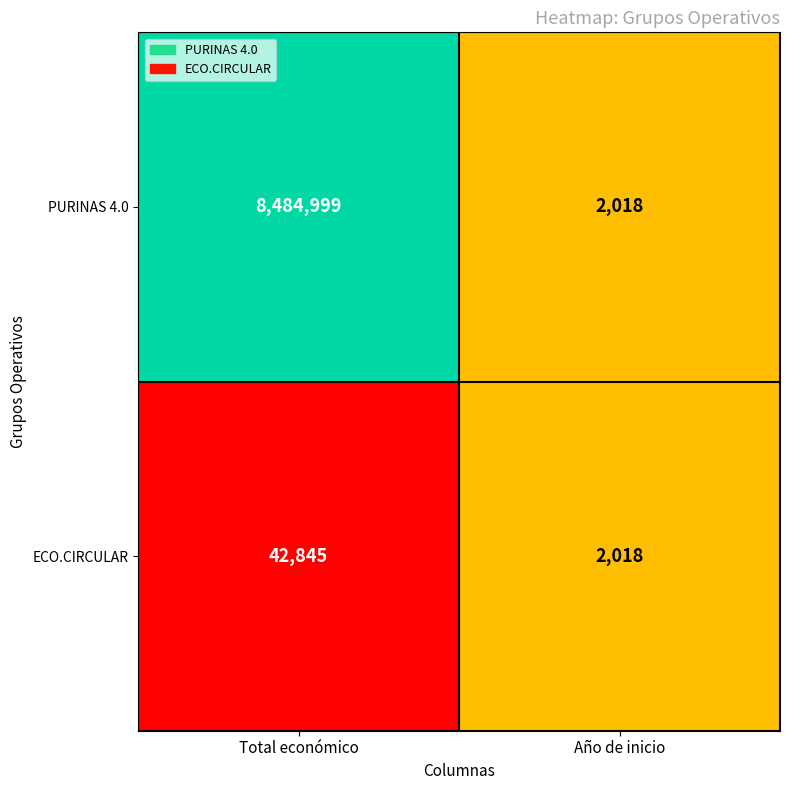

Which series has the largest total across all categories?

PURINAS 4.0